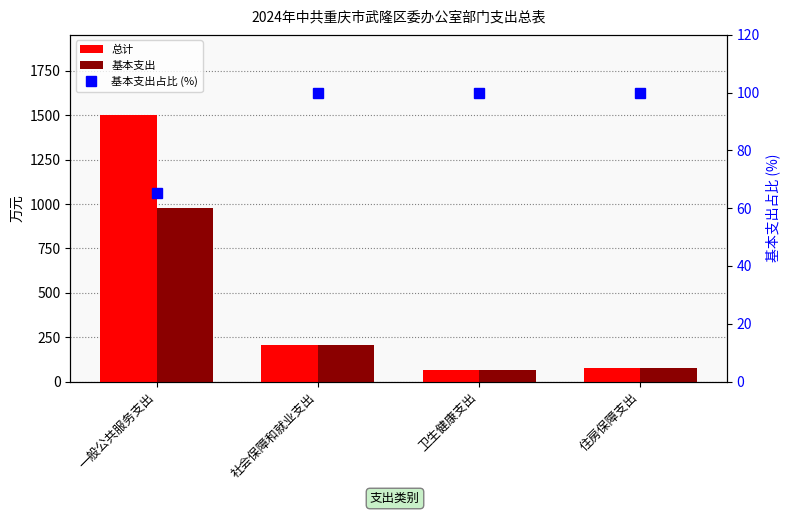

Reading left to right, extract all data points from this chart.

总计: 1502.5	205.8	64.8	74.0
基本支出: 980.5	205.8	64.8	74.0
基本支出占比 (%): 65.3	100.0	100.0	100.0